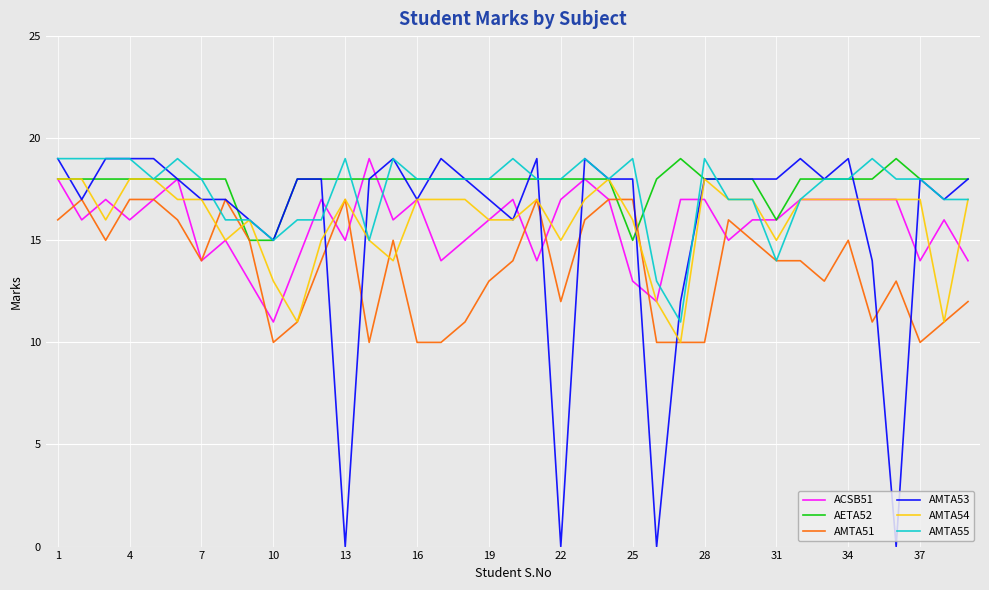

What is the highest value of the AMTA55 series?

19